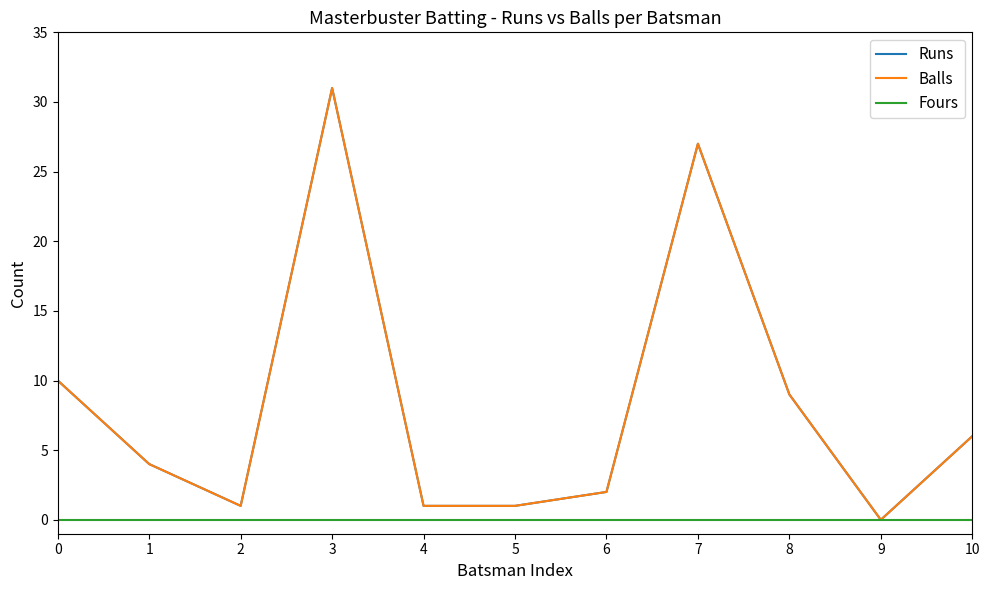

True or false: Runs and Fours intersect in this chart.

False